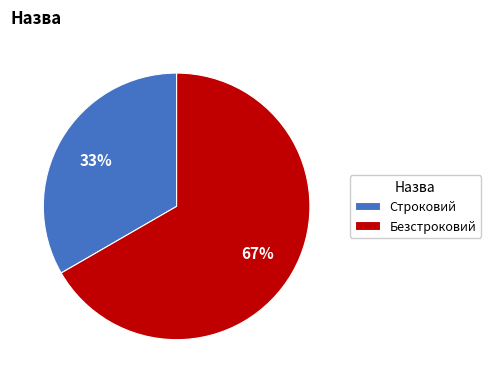

Do Безстроковий and Строковий together represent more than half of the pie?

Yes